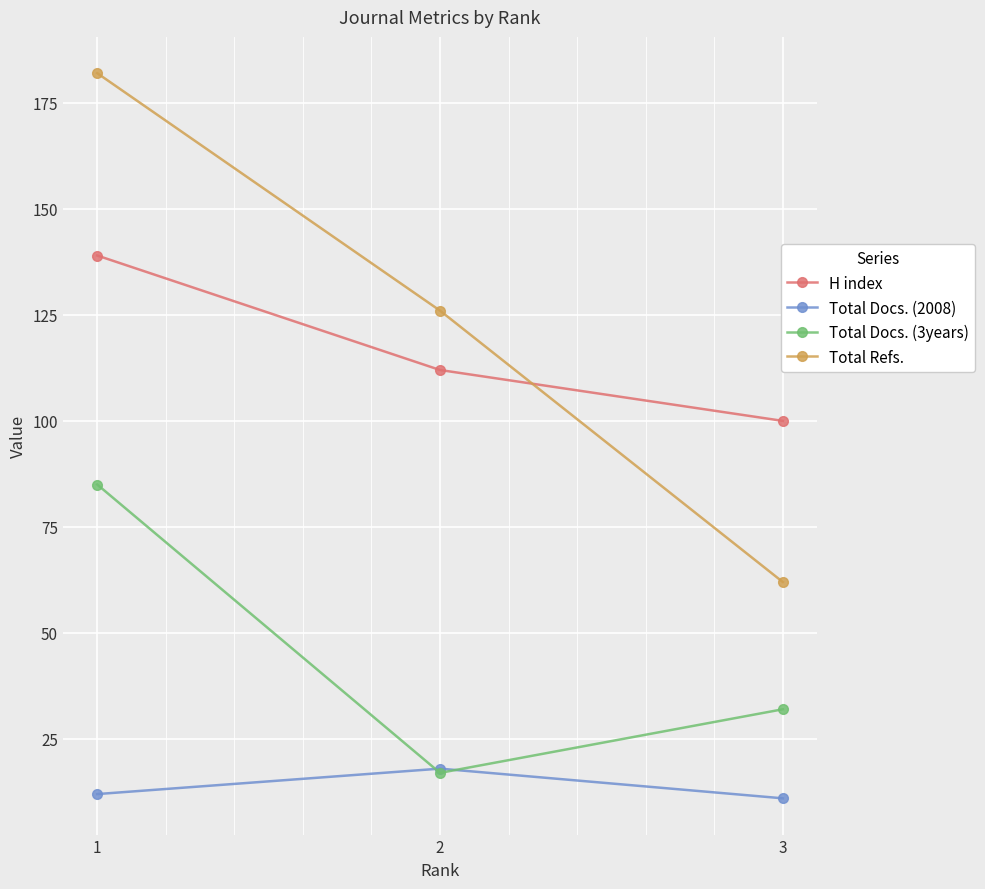

What are all the series names shown in the legend?

H index, Total Docs. (2008), Total Docs. (3years), Total Refs.